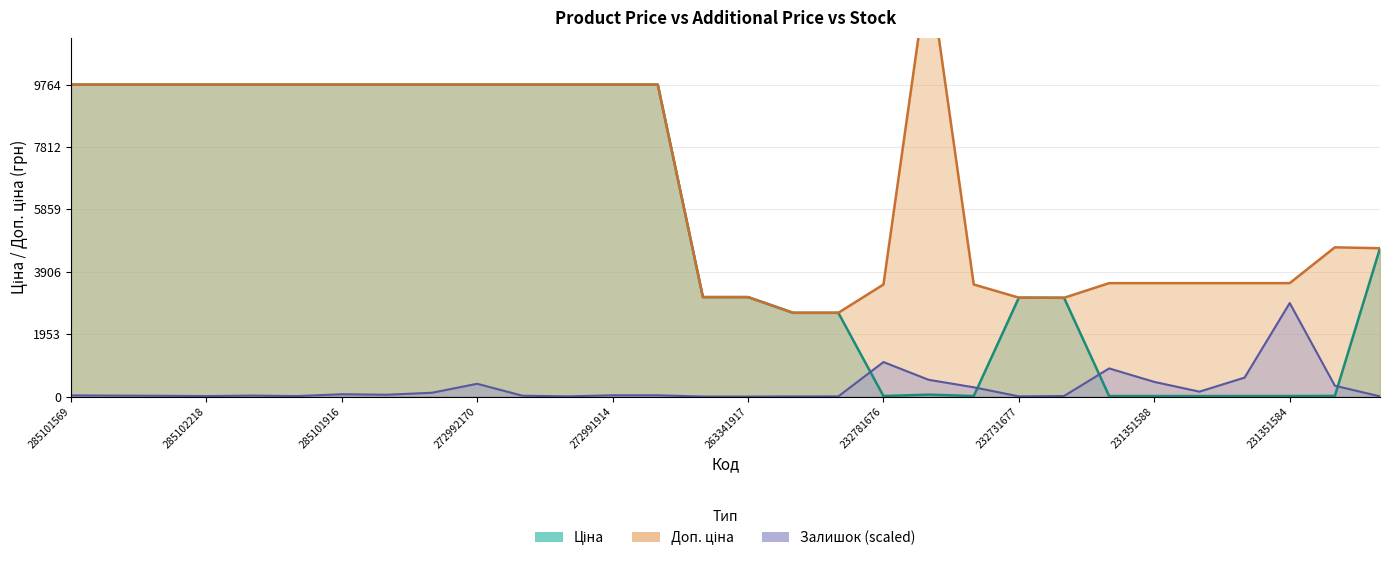

What is the value of the Доп. ціна point at the 17th from the left?

2621.0